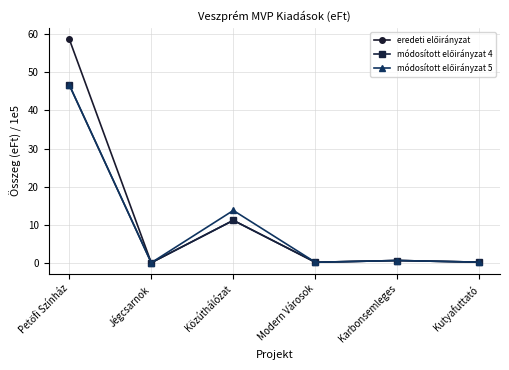

What is the label of the 4th point from the right?

Közúthálózat